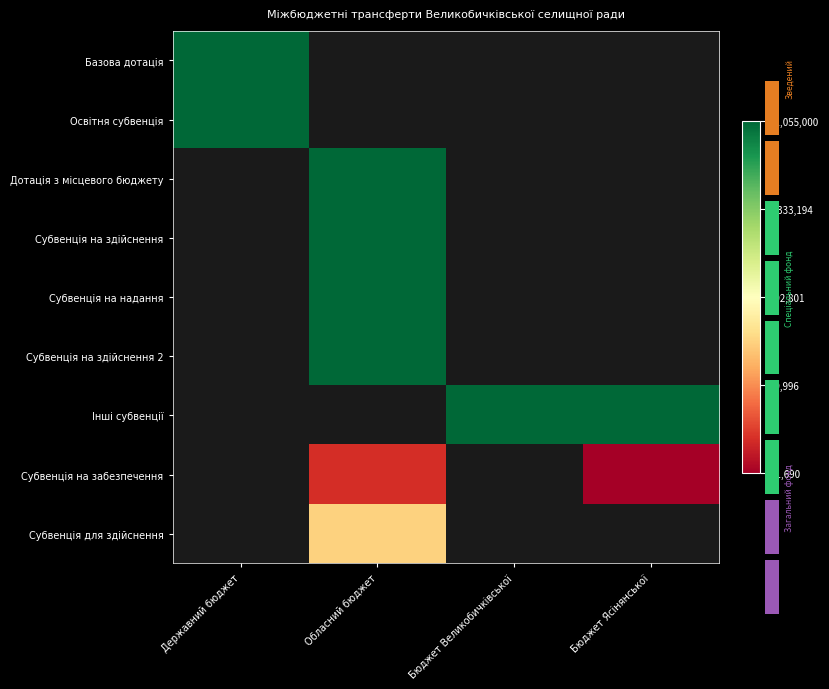

At how many categories does at least one series exceed 17?

4